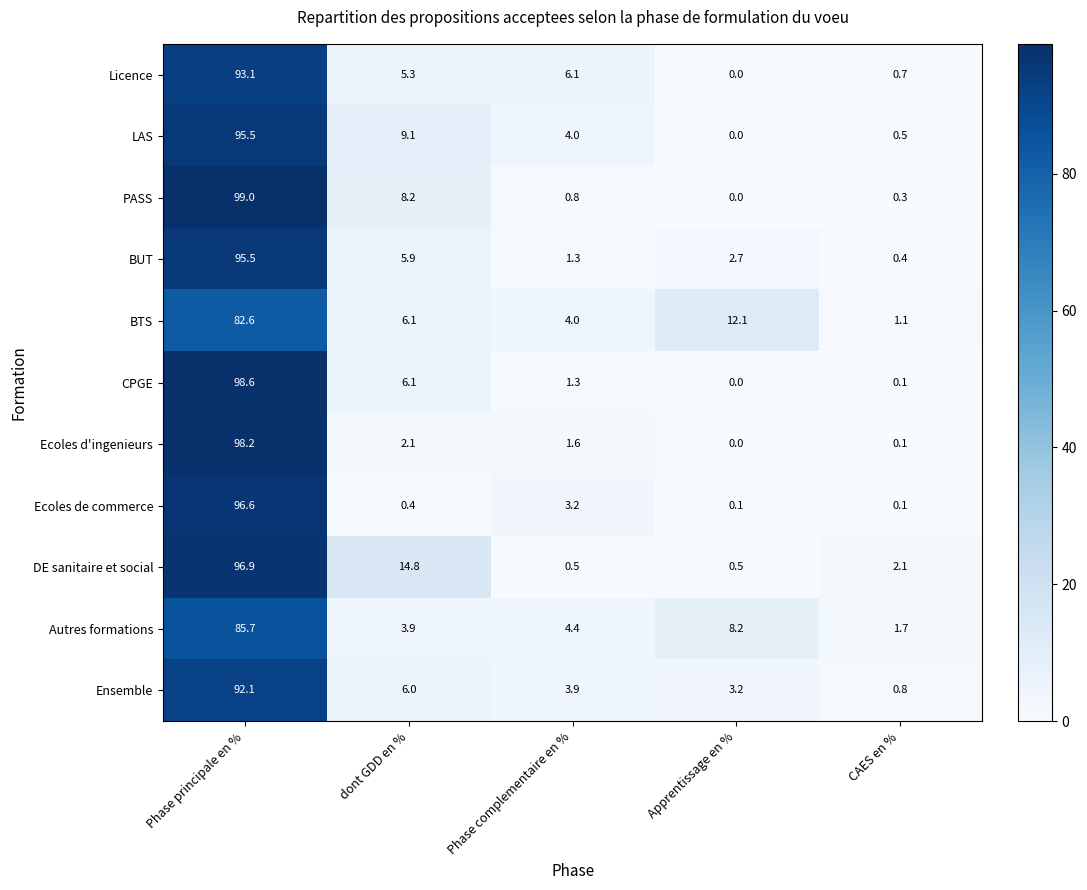

Where does the Ensemble series first go above 3?

Phase principale en %